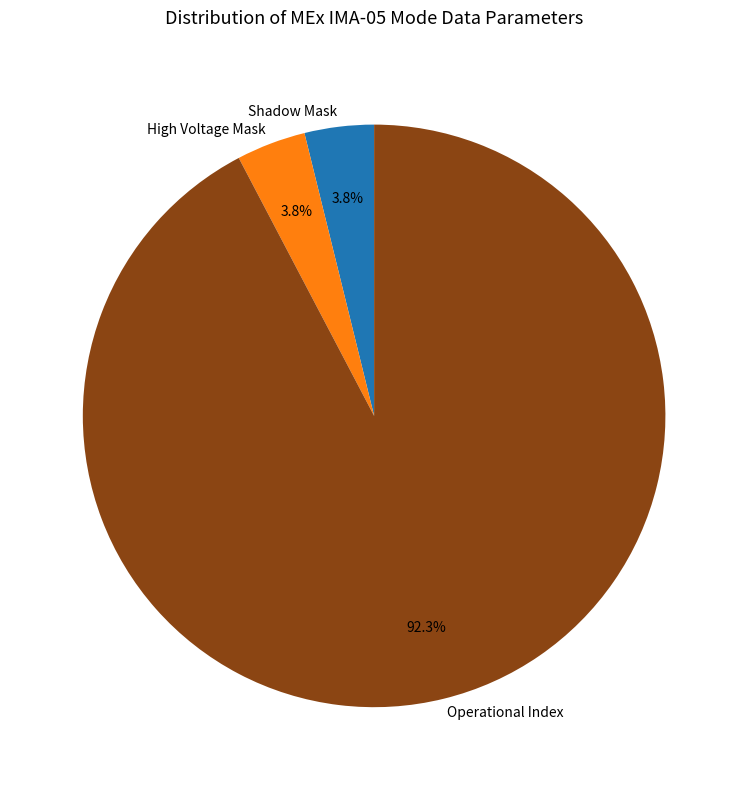

Does Operational Index account for over 50% of the chart?

Yes